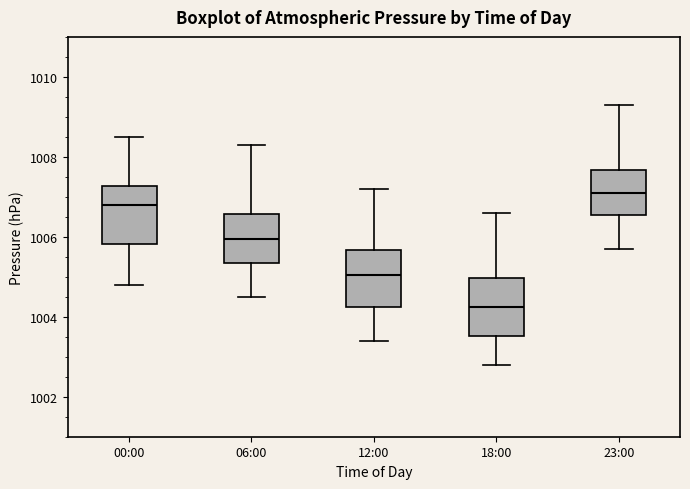

Which box has the lowest median line?

18:00